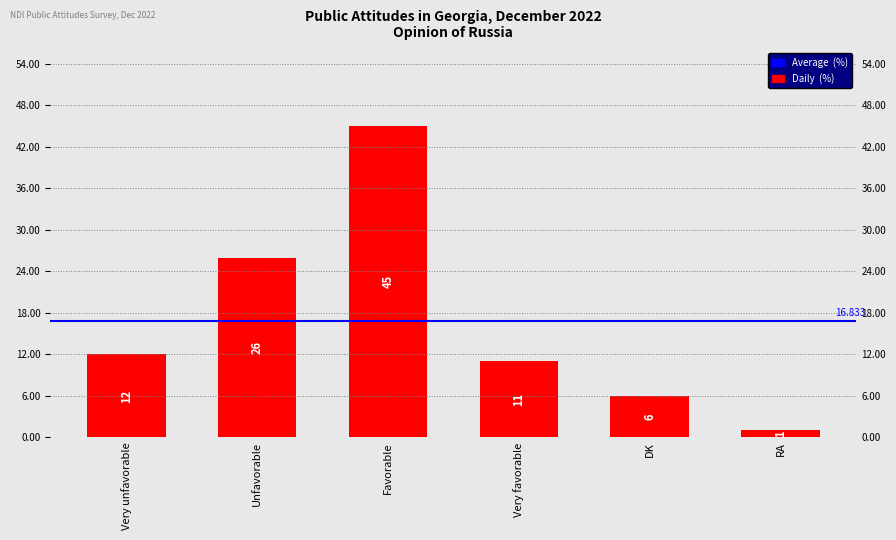

Reading right to left, what are all the values shown in this chart?

RA=1	DK=6	Very favorable=11	Favorable=45	Unfavorable=26	Very unfavorable=12